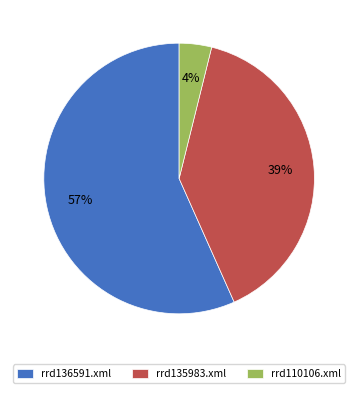

What is the largest slice in the pie chart?

rrd136591.xml